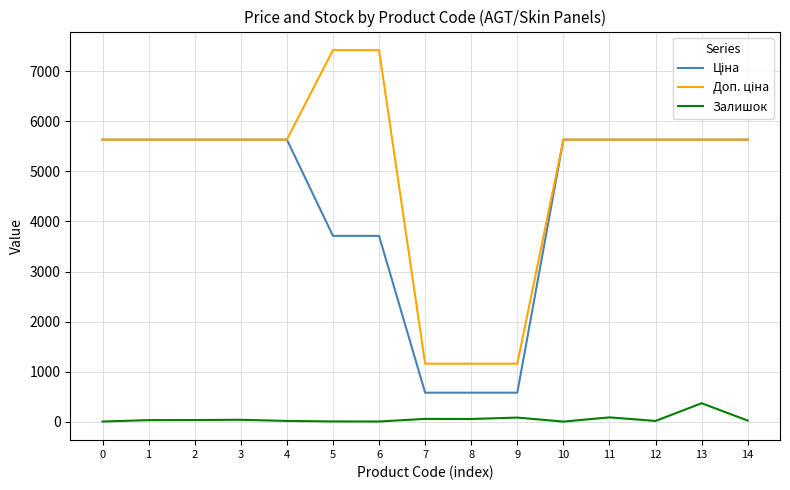

How many lines are shown in the chart?

3